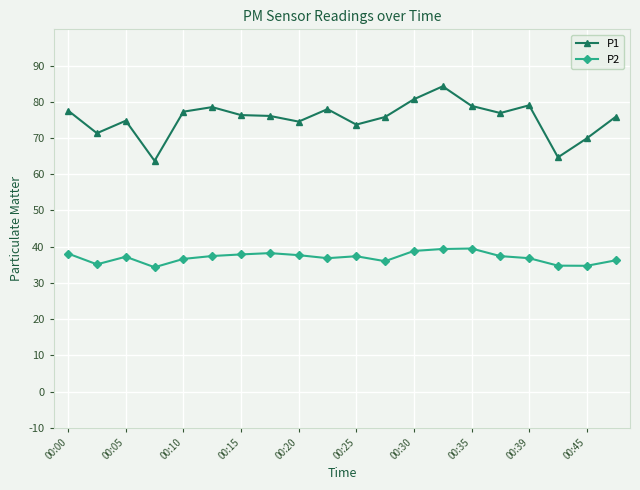

True or false: P1 and P2 intersect in this chart.

False